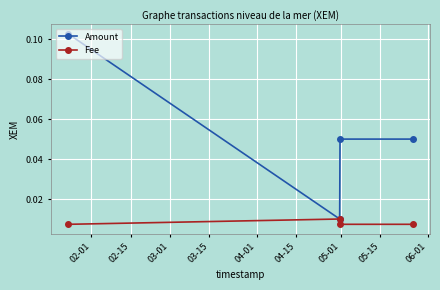

True or false: Fee has more than 2 points higher than both neighbors.

False